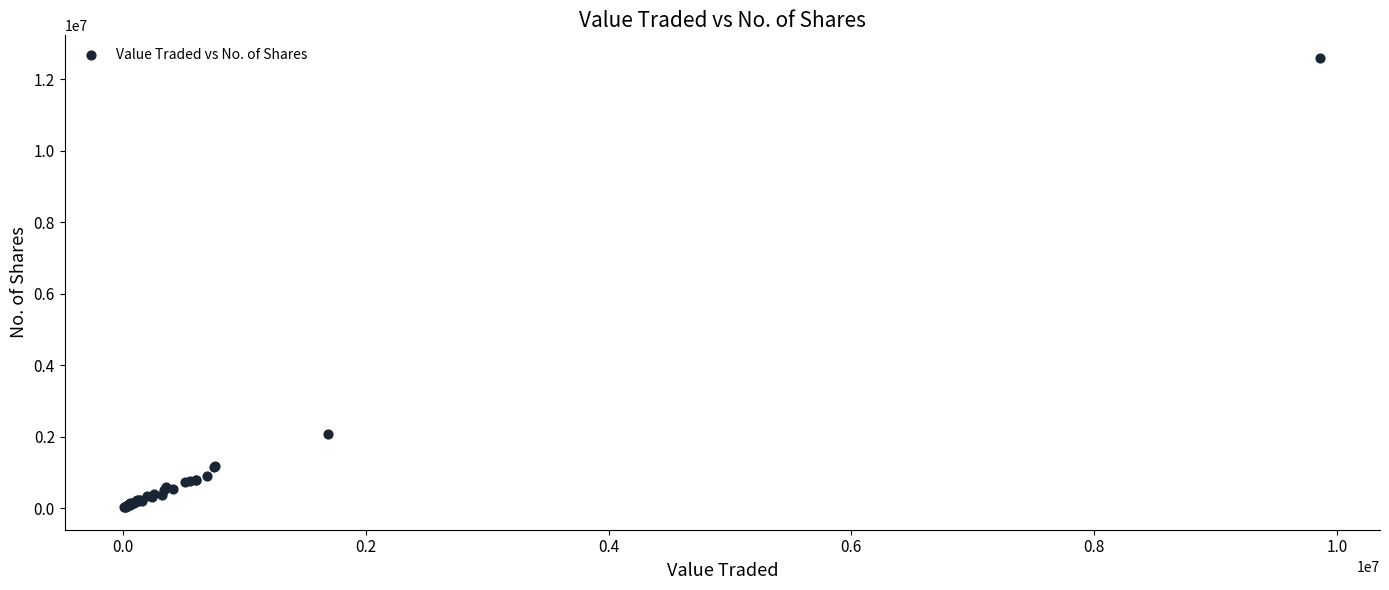

What Y value in the scatter plot is closest to 6314811?

2063728